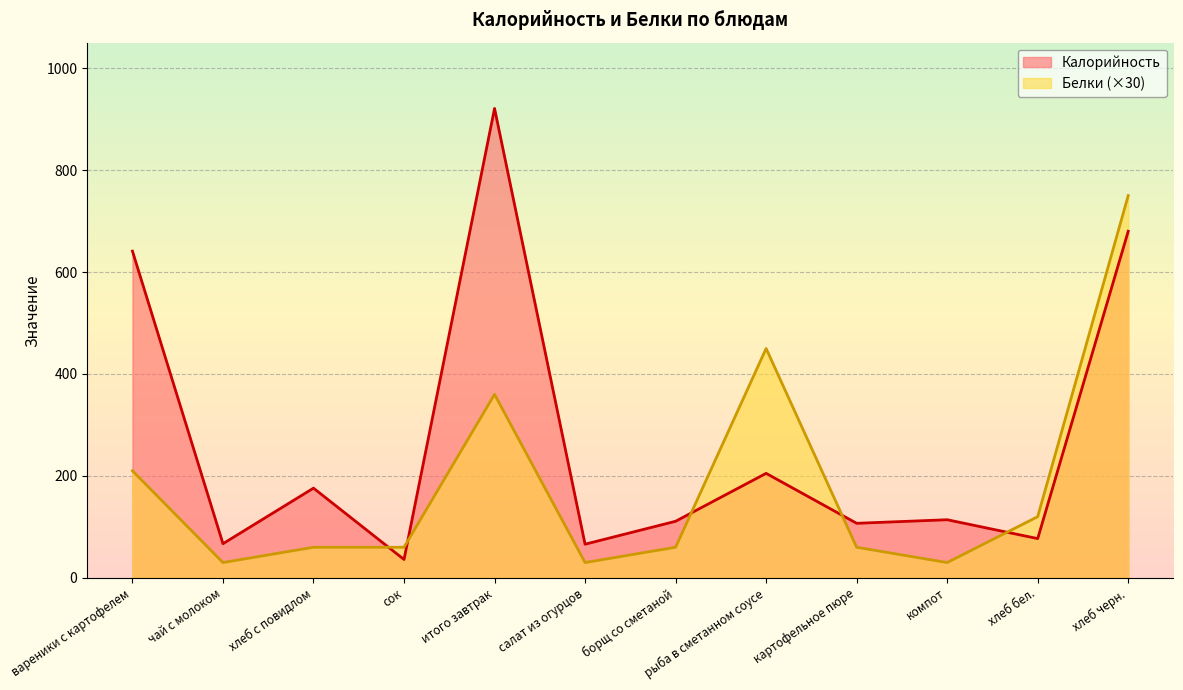

Reading right to left, list all the values displayed in this chart.

Калорийность: хлеб черн.=680	хлеб бел.=77	компот=114	картофельное пюре=107	рыба в сметанном соусе=205	борщ со сметаной=111	салат из огурцов=66	итого завтрак=921	сок=36	хлеб с повидлом=176	чай с молоком=67	вареники с картофелем=641
Белки: хлеб черн.=750	хлеб бел.=120	компот=30	картофельное пюре=60	рыба в сметанном соусе=450	борщ со сметаной=60	салат из огурцов=30	итого завтрак=360	сок=60	хлеб с повидлом=60	чай с молоком=30	вареники с картофелем=210